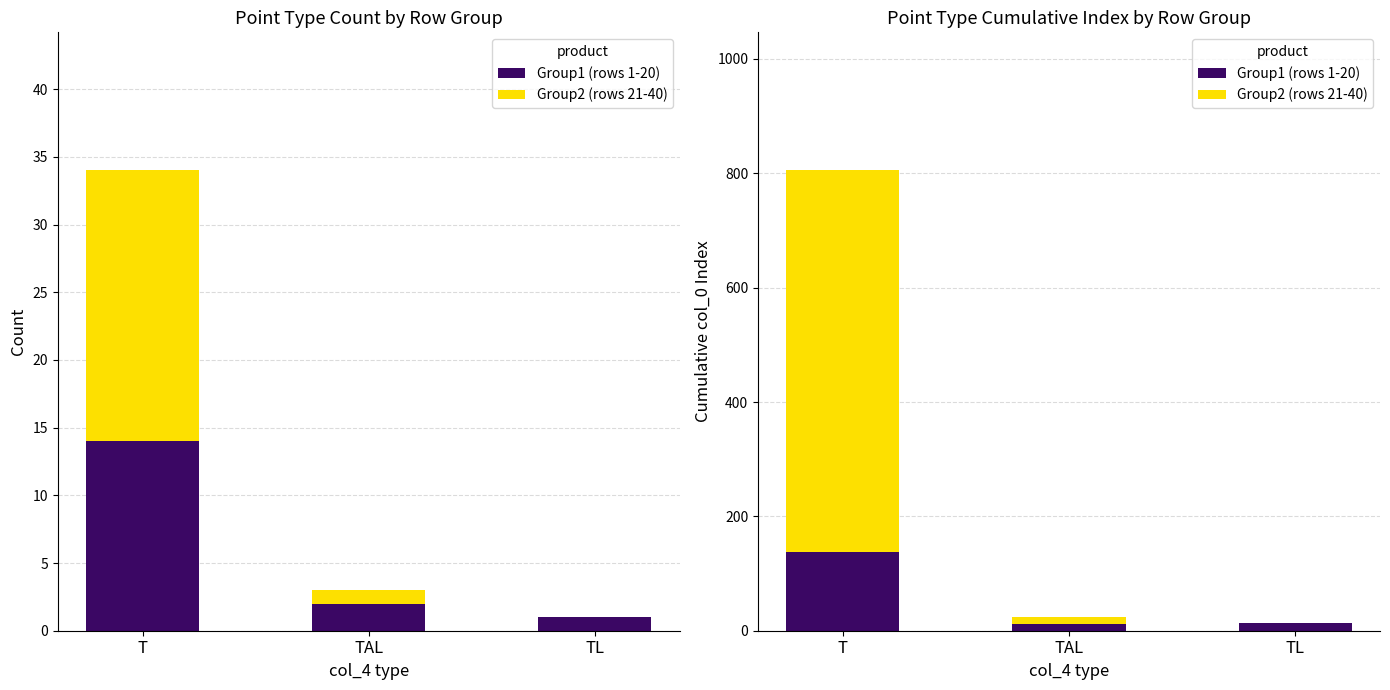

Reading left to right, extract all data points from this chart.

Group1 (rows 1-20): T=138	TAL=11	TL=14
Group2 (rows 21-40): T=667	TAL=13	TL=0